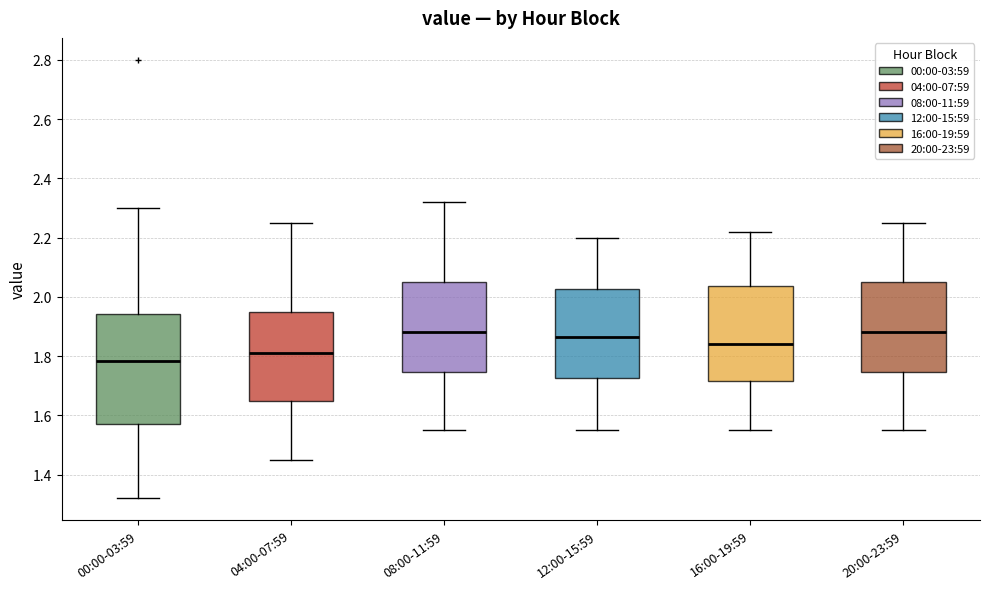

Comparing the boxes themselves (not the whiskers), which one is the tallest?

00:00-03:59